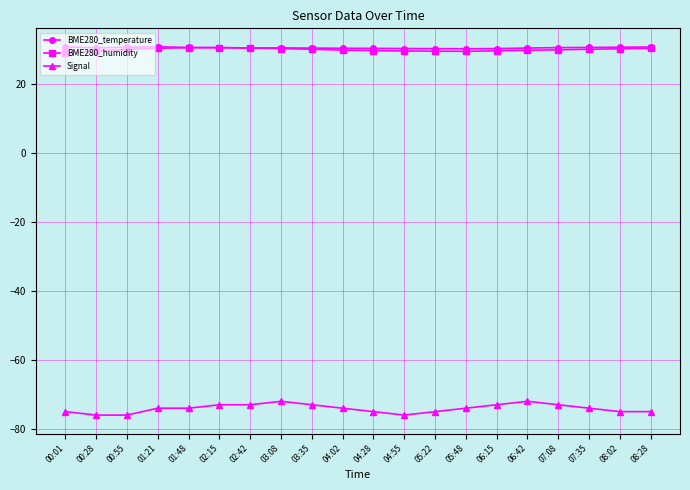

What is the label of the 20th point from the right?

00:01